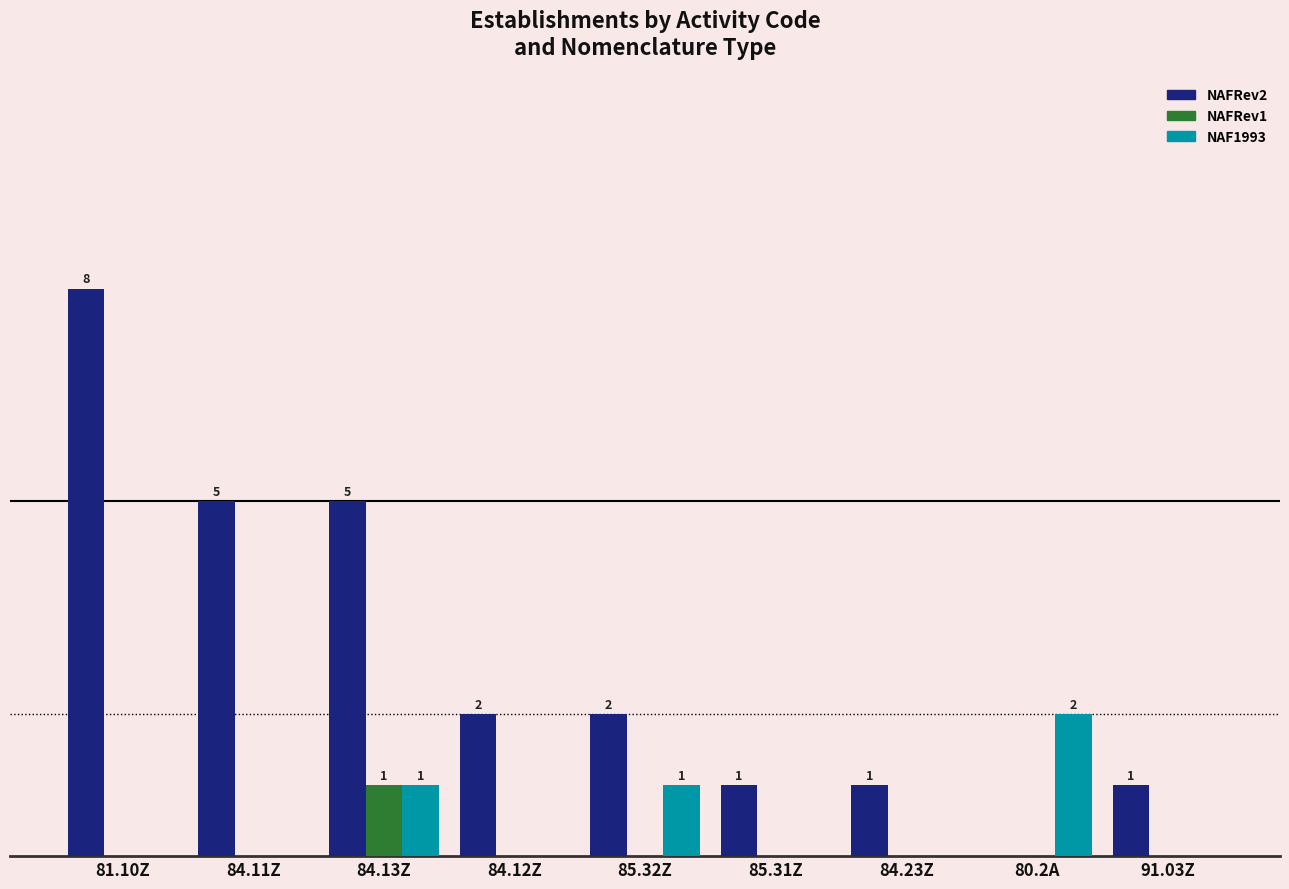

What are all the series names shown in the legend?

NAFRev2, NAFRev1, NAF1993